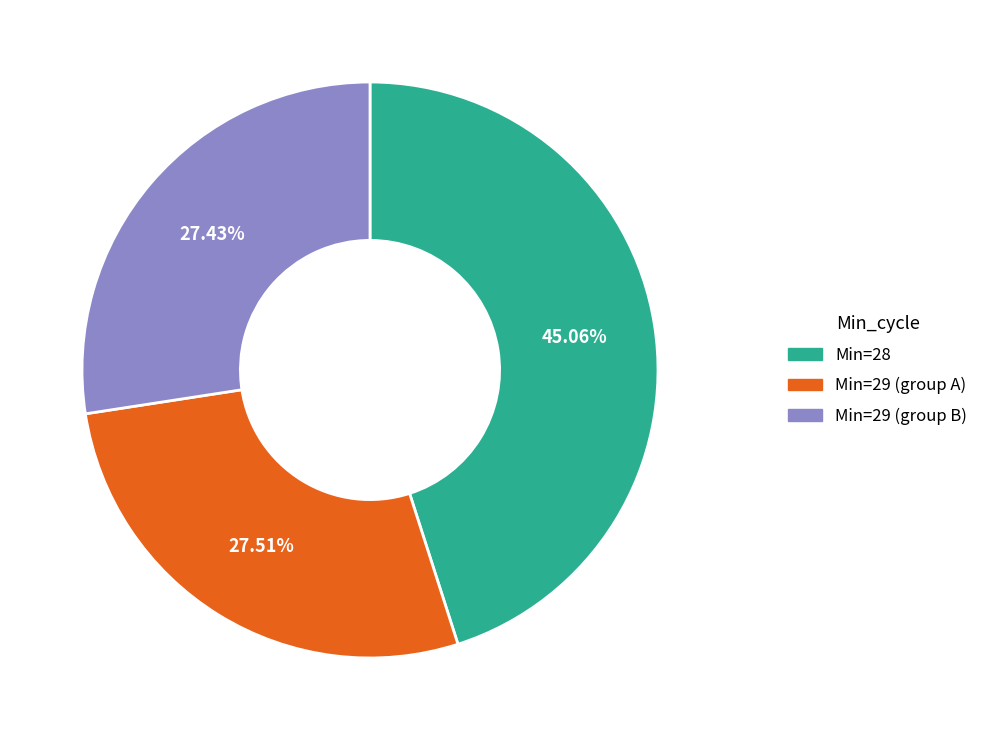

Does any single category account for the majority?

No